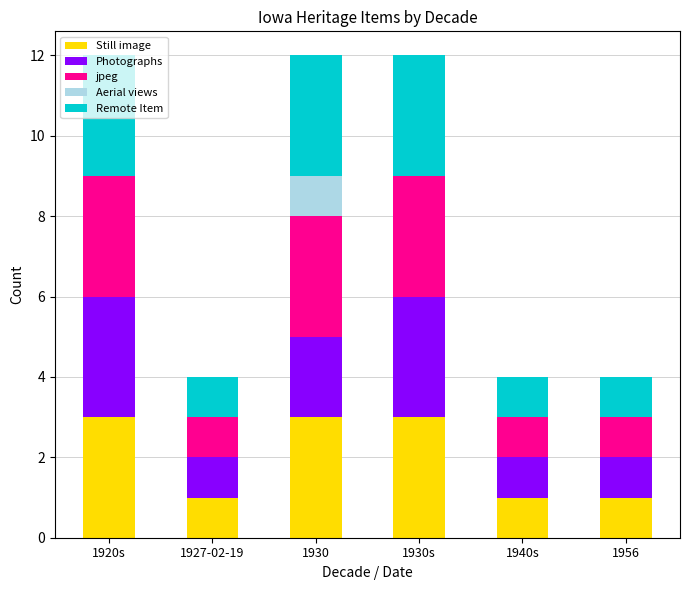

Is it true that Still image equals 5 at 1920s?

False